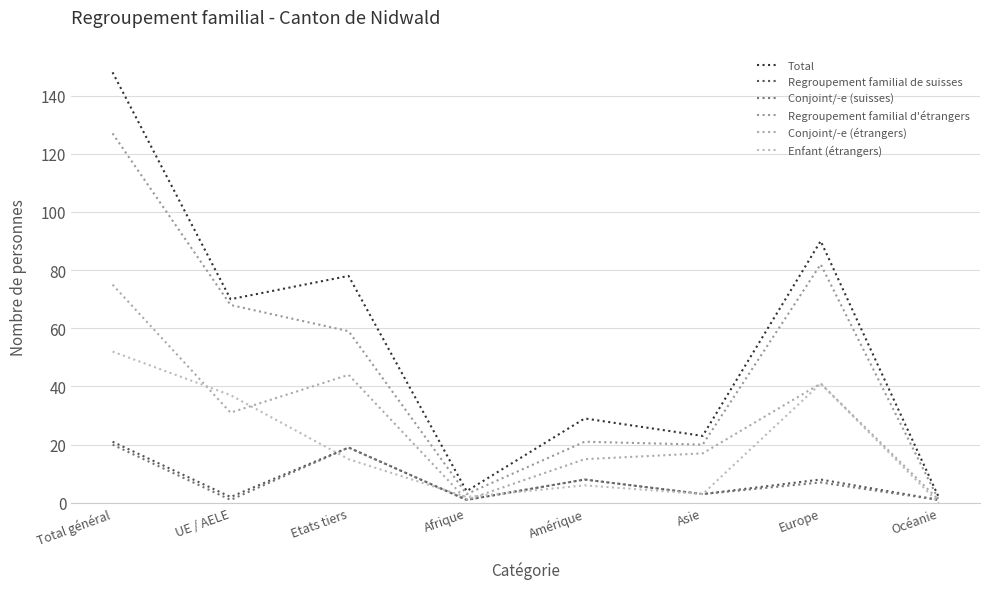

Reading right to left, transcribe all the data shown in this chart.

Total: 2	90	23	29	4	78	70	148
Regroupement familial de suisses: 1	8	3	8	1	19	2	21
Conjoint/-e (suisses): 1	7	3	8	1	19	1	20
Regroupement familial d'étrangers: 1	82	20	21	3	59	68	127
Conjoint/-e (étrangers): 1	41	17	15	1	44	31	75
Enfant (étrangers): 0	41	3	6	2	15	37	52